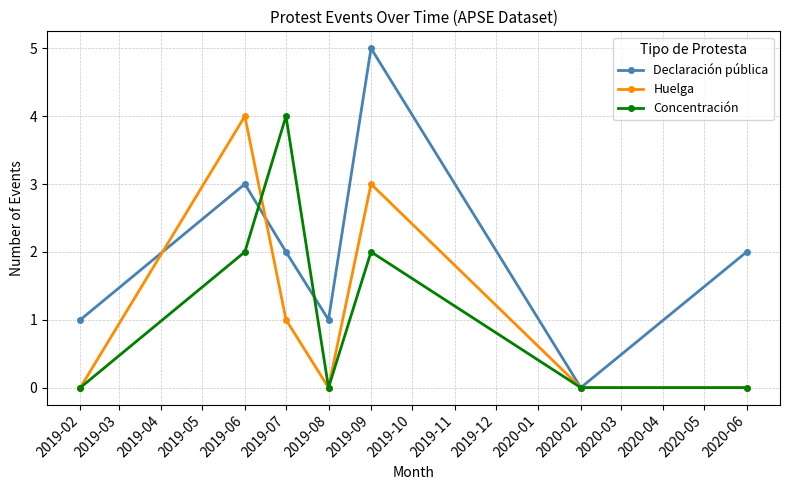

At which category does Declaración pública reach its first local valley?

2019-08